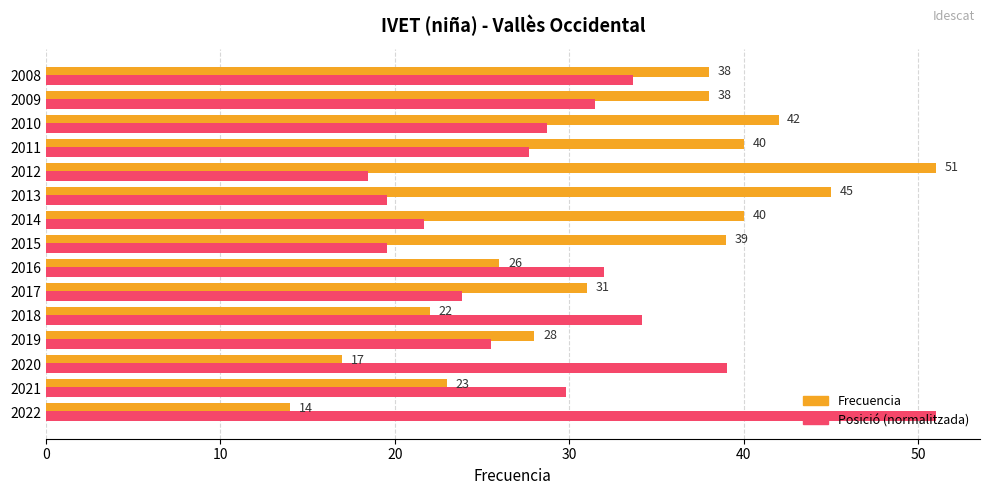

Which label corresponds to the smallest value in the chart?

2022